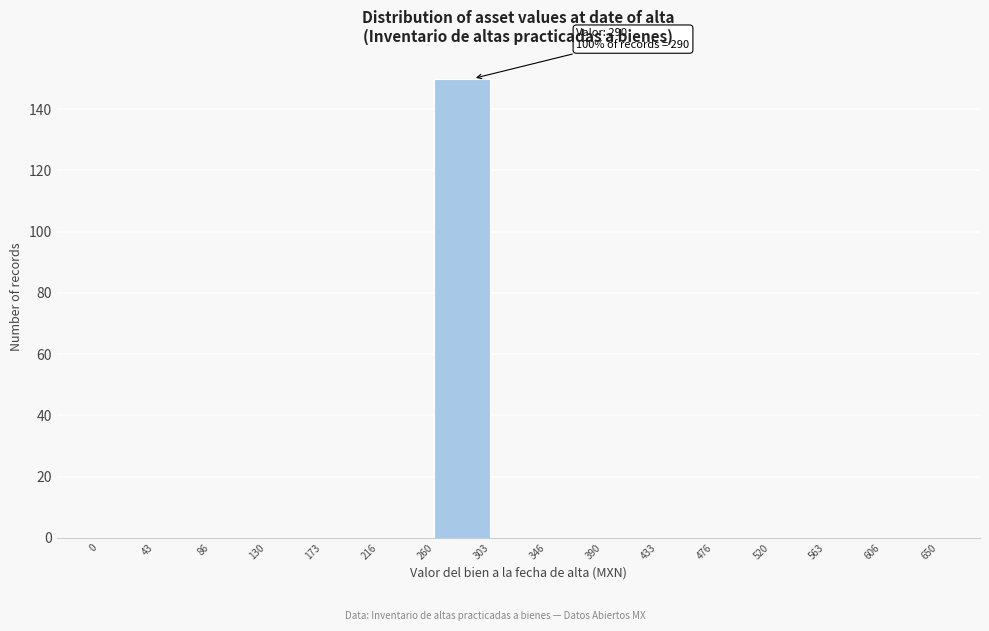

Over which range of the x-axis is the bar tallest?

260 to 303